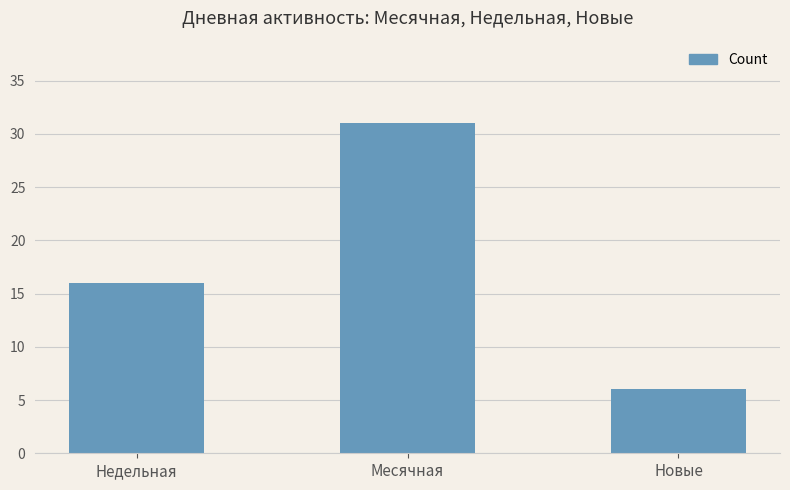

What is the difference between the maximum and second lowest values?

15